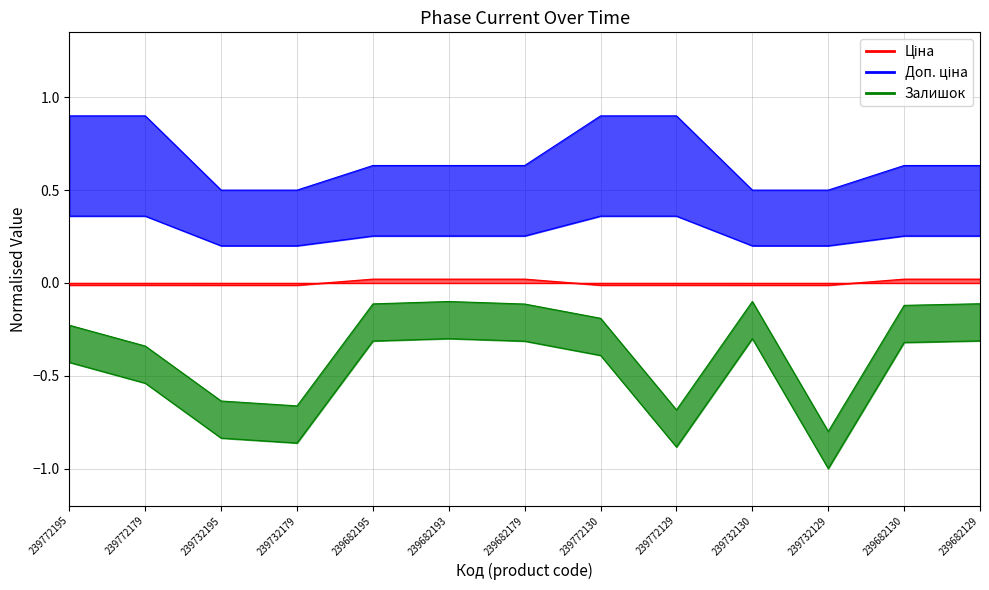

What is the approximate value of Доп. ціна at 239772195?

0.9